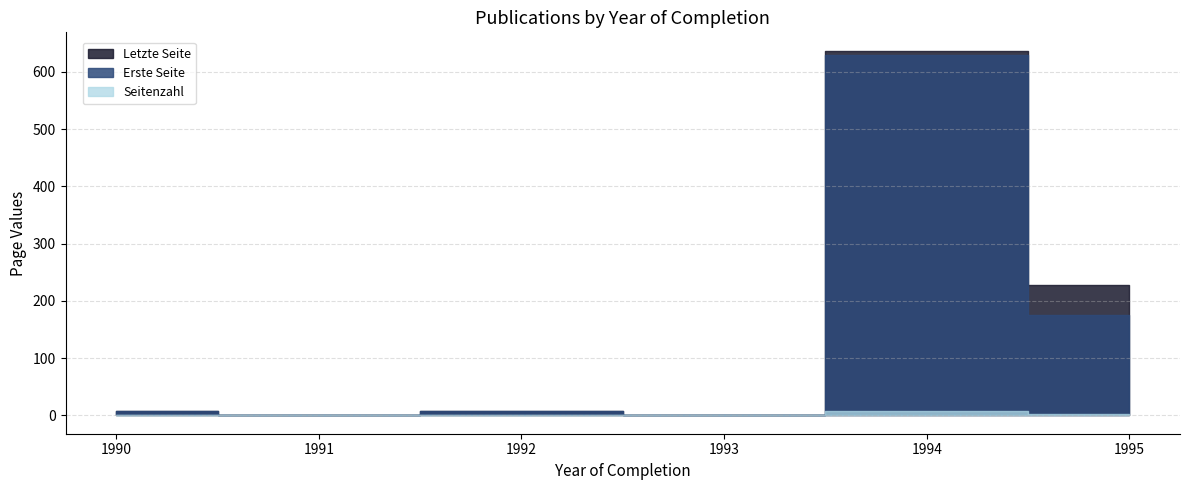

What are all the series names shown in the legend?

Erste Seite, Letzte Seite, Seitenzahl